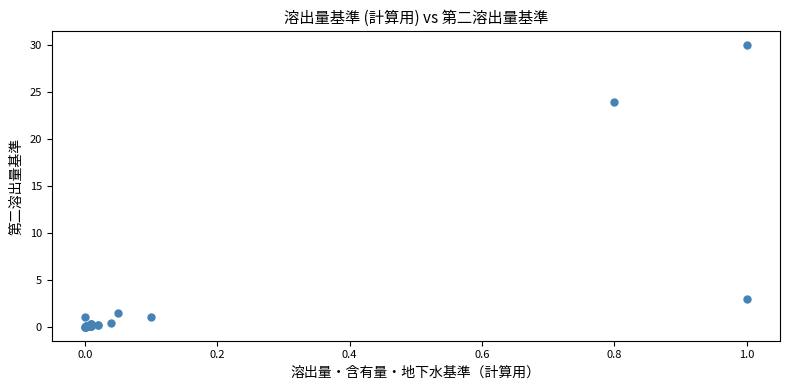

What Y value in the scatter plot is closest to 15?

24.0